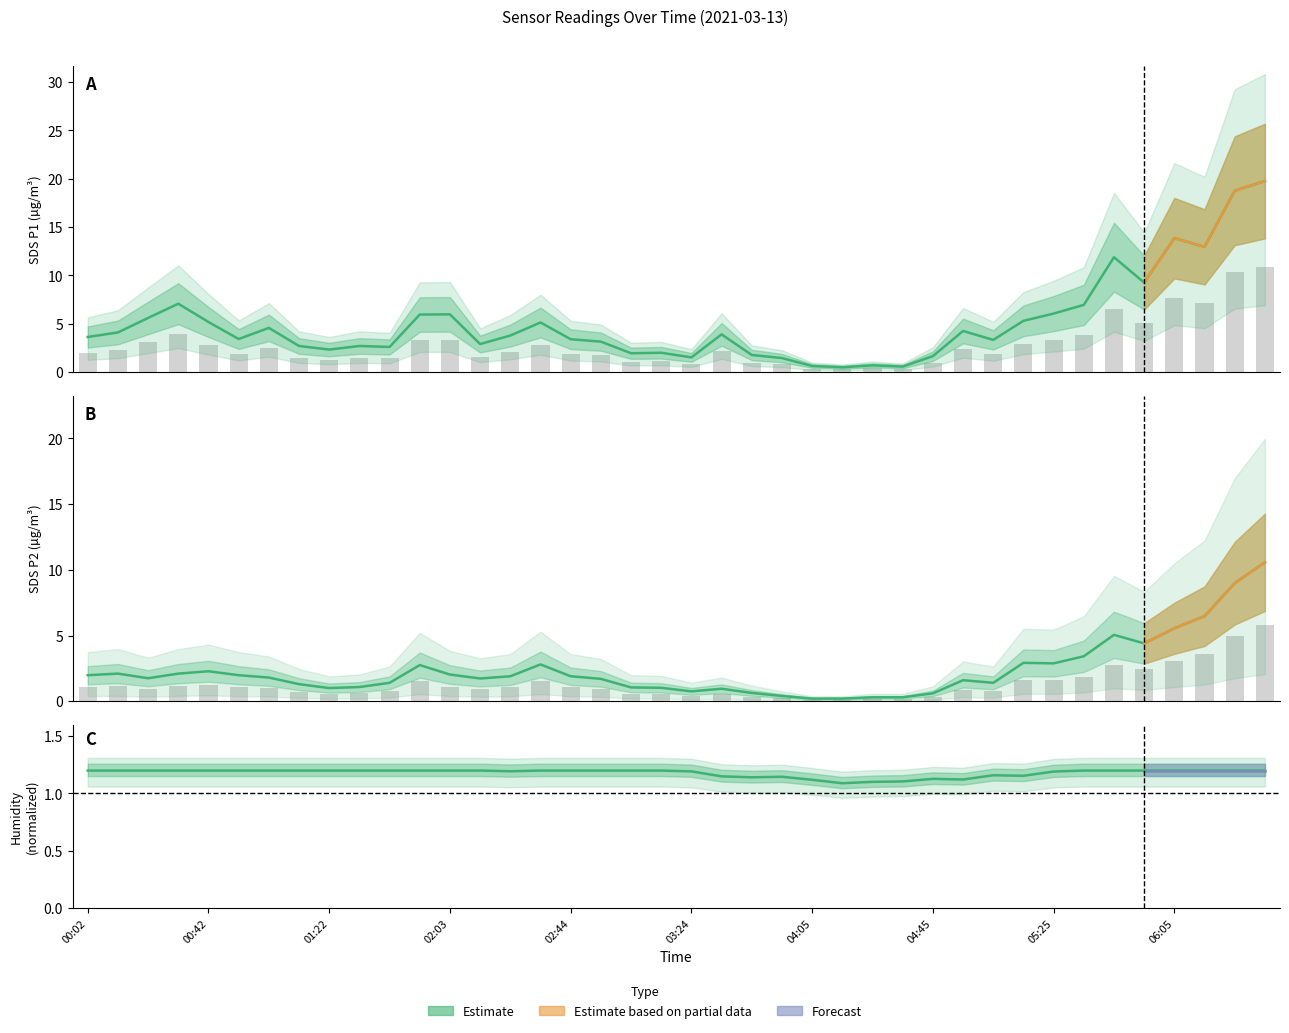

Between 02:54 and 04:55, which series saw the biggest shift?

SDS_P1